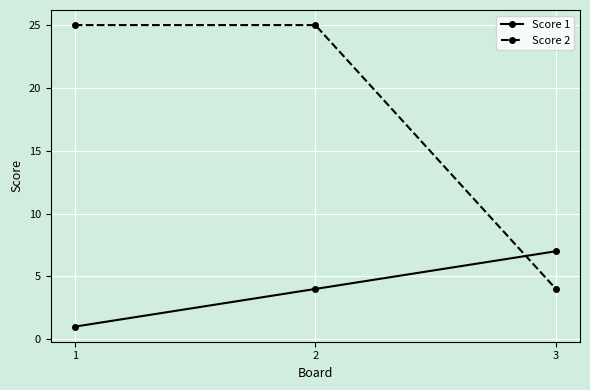

List the series in order of their peak value, lowest first.

Score 1, Score 2